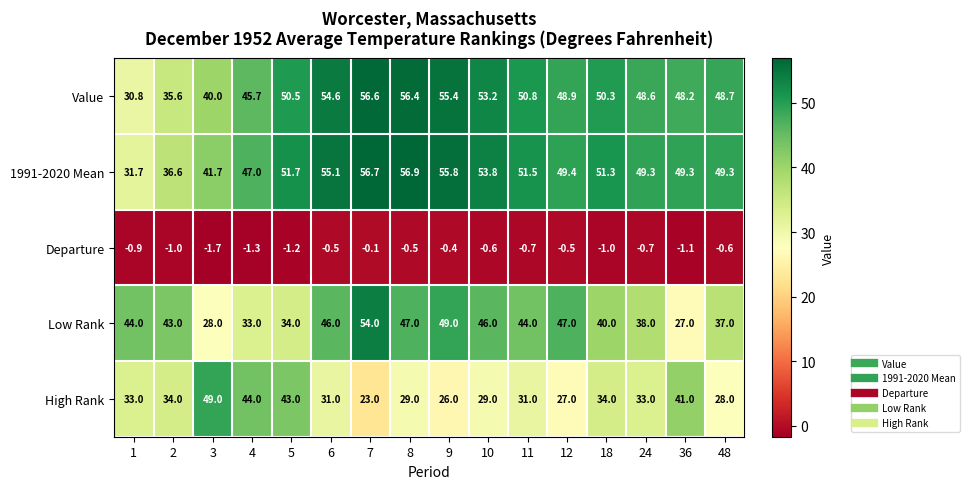

At how many categories does at least one series exceed 24?

16